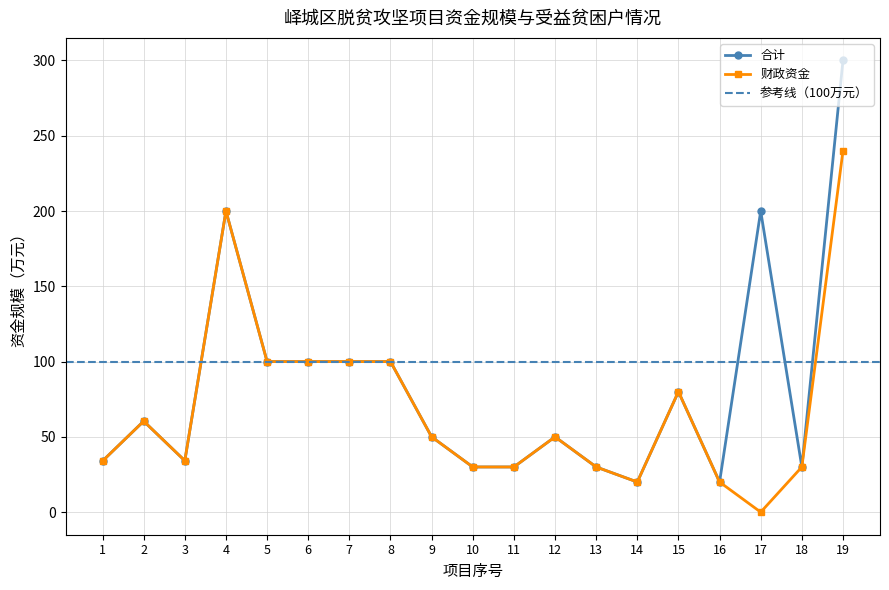

The value of 财政资金 at 13 is 30.0. True or false?

True